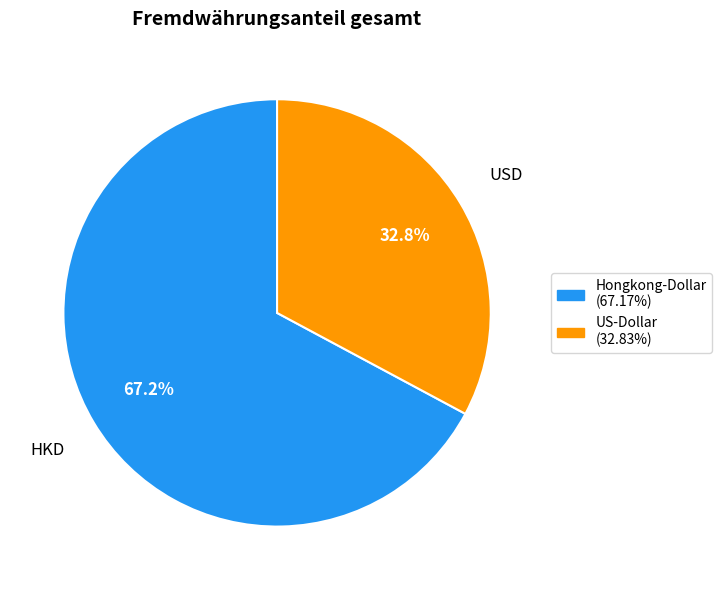

To the nearest percent, what portion does USD represent?

33%